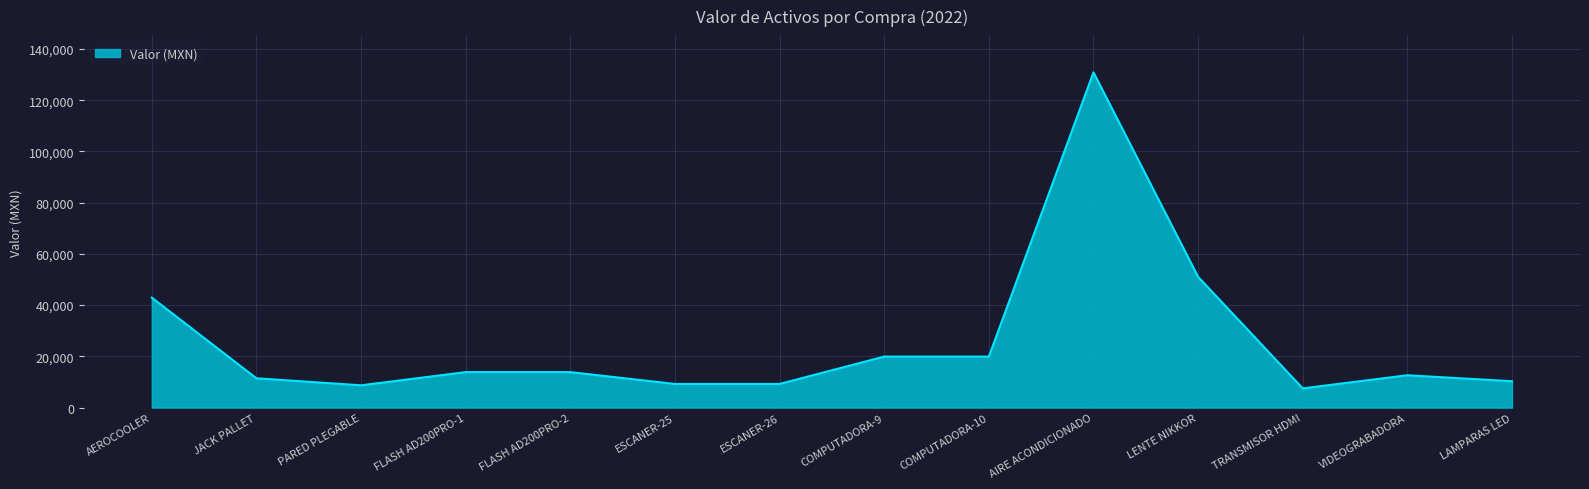

At which label is the value closest to 69165?

LENTE NIKKOR